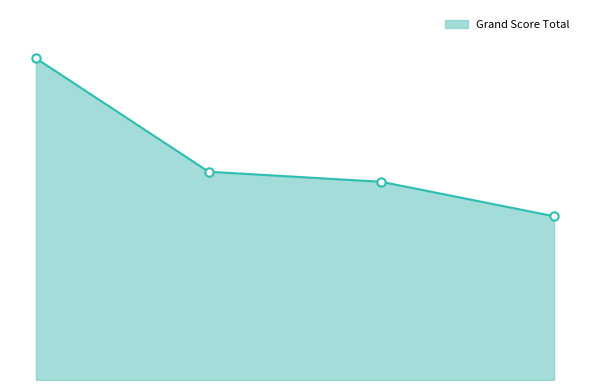

Reading left to right, list all the values displayed in this chart.

74.7	48.3	46.0	38.0